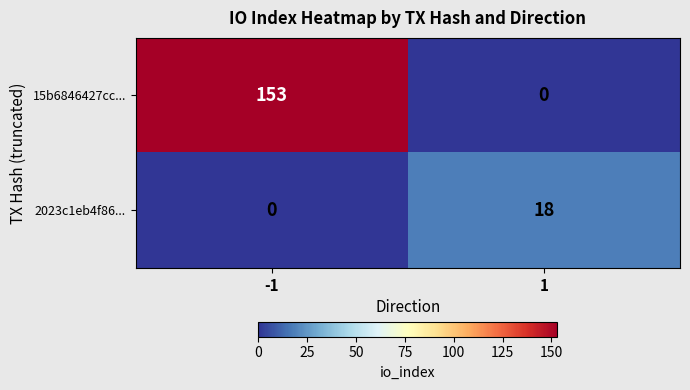

Rank the series at 1 from lowest to highest value.

15b6846427cc..., 2023c1eb4f86...